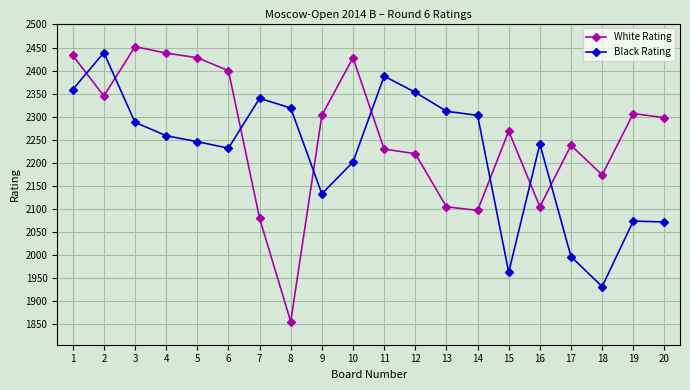

Where do Black Rating and White Rating first cross each other?

1 and 2